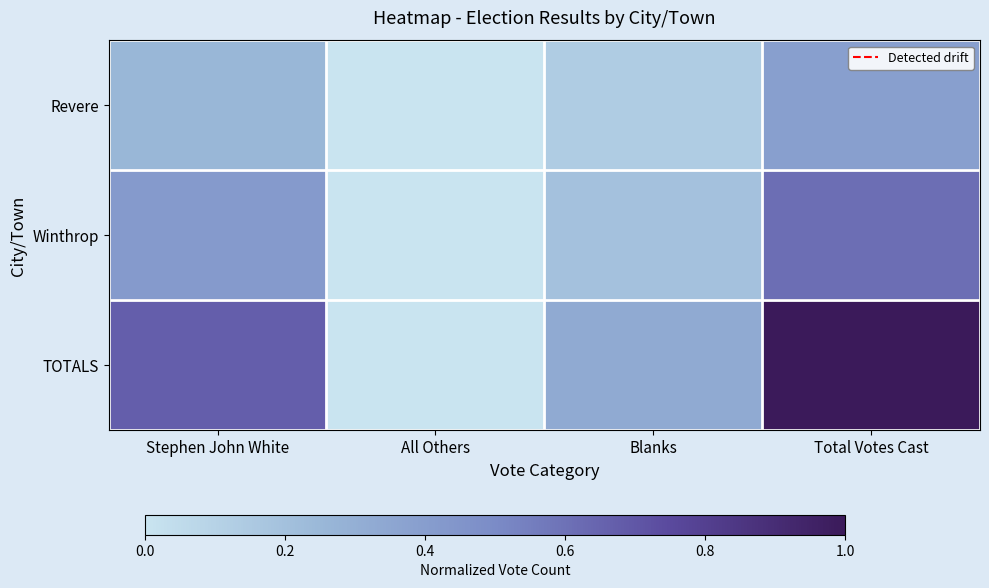

Between All Others and Blanks, which is larger?

Blanks